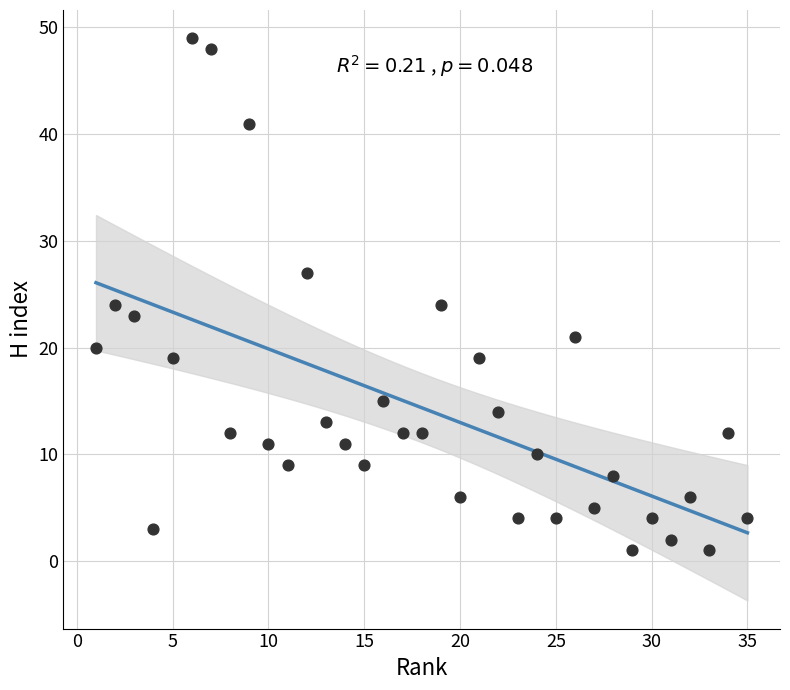

What is the range of Y values (max minus min)?

48